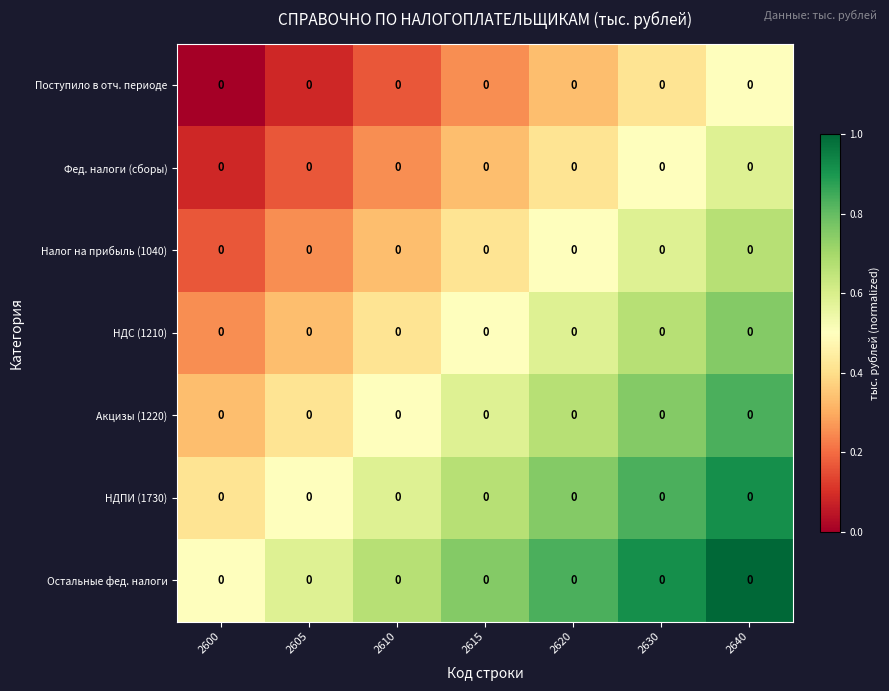

List the series in order of their peak value, highest first.

Остальные фед. налоги, НДПИ (1730), Акцизы (1220), НДС (1210), Налог на прибыль (1040), Фед. налоги (сборы), Поступило в отч. периоде